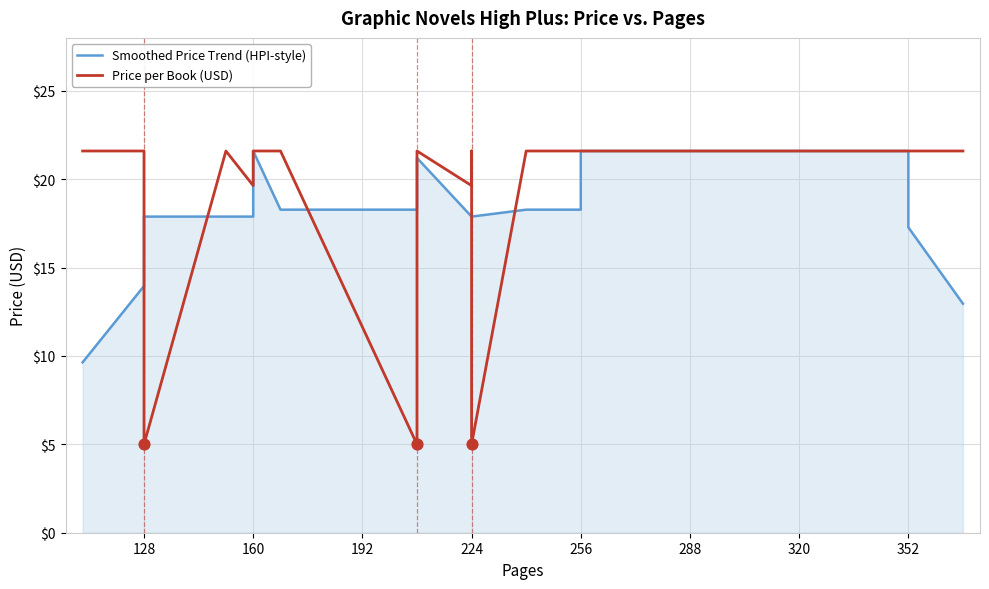

Is the value of Smoothed Price Trend (HPI-style) at 12 greater than the value of Price per Book (USD) at 288?

No